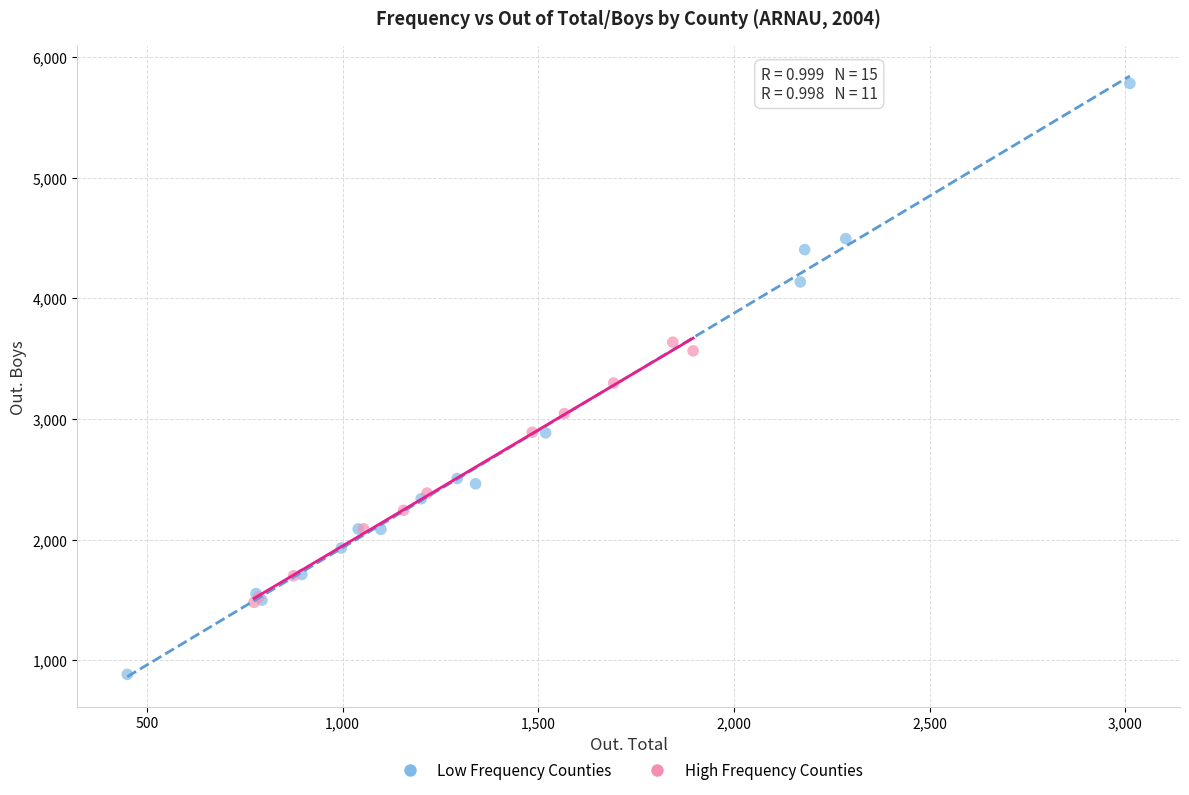

Which series reaches the maximum Y coordinate?

Low Frequency Counties